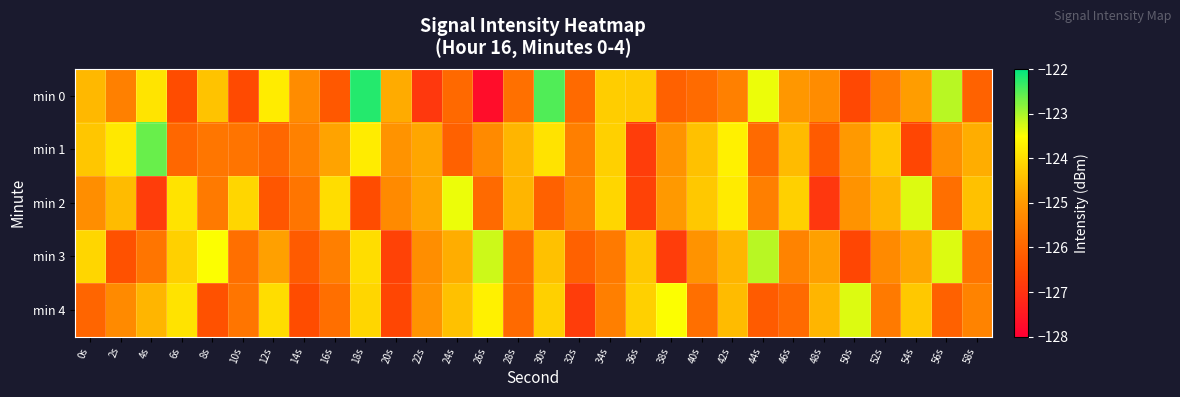

At which category is the sum across all series the highest?

18s